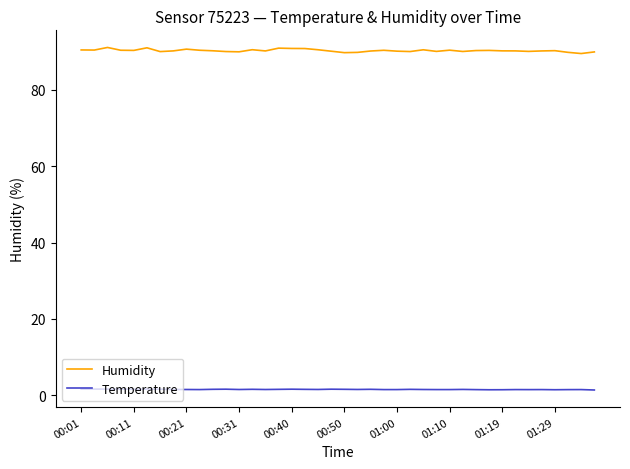

True or false: Temperature and Humidity cross at least once.

False